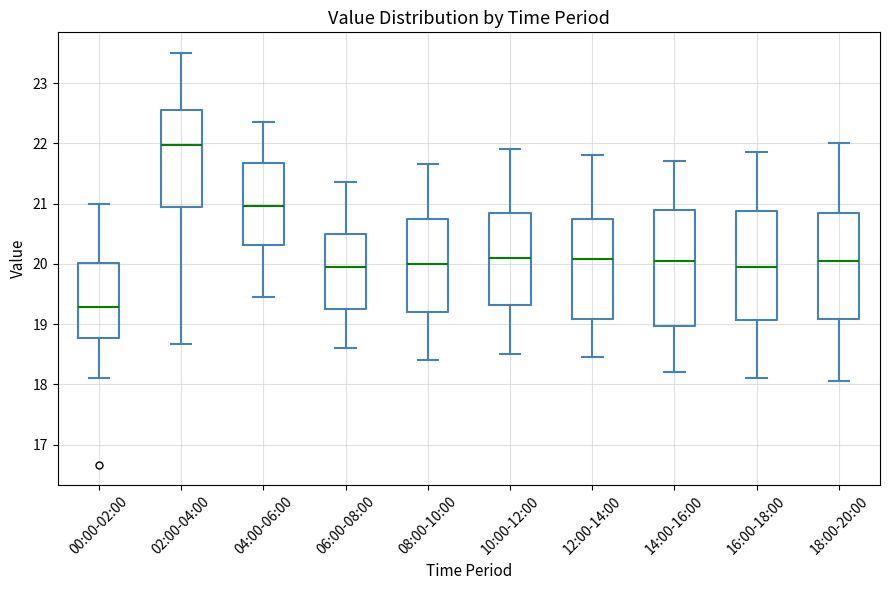

Which box's median line is the highest?

02:00-04:00